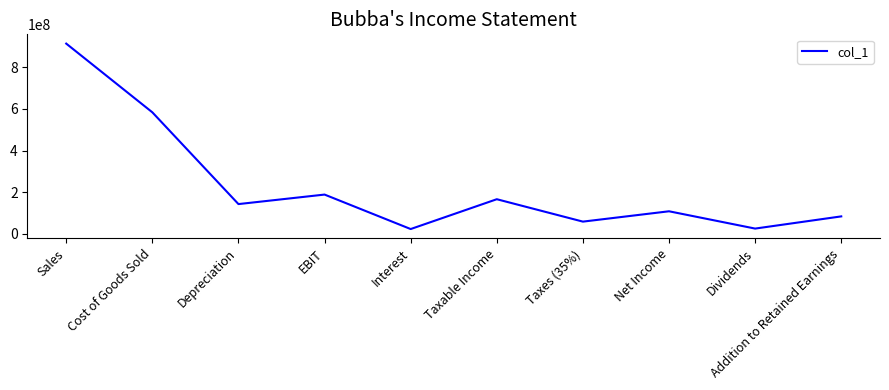

Which has a higher value, Net Income or Depreciation?

Depreciation